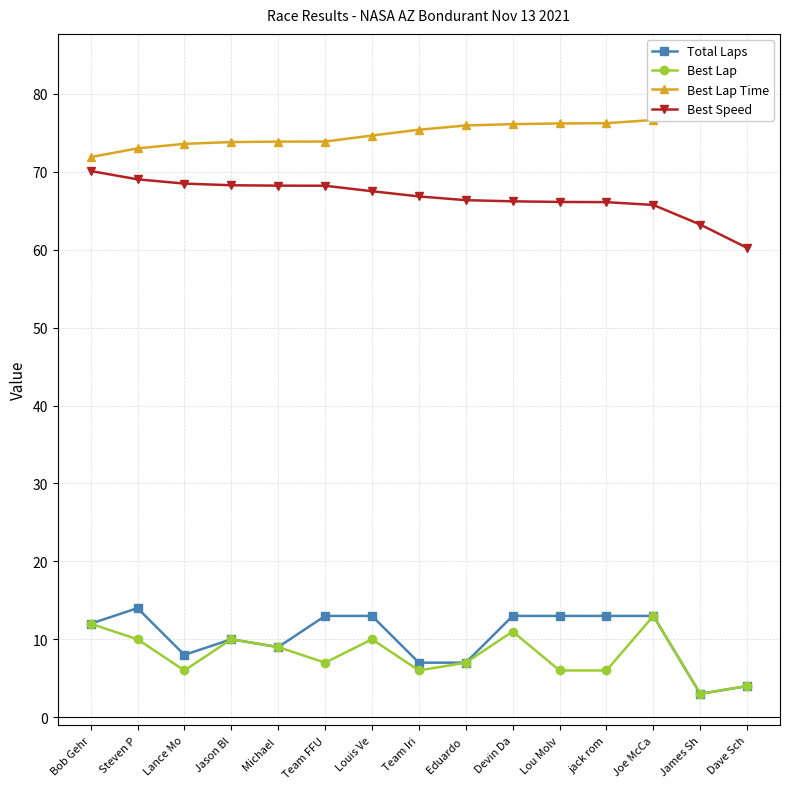

What is the label of the 9th point from the right?

Louis Ve